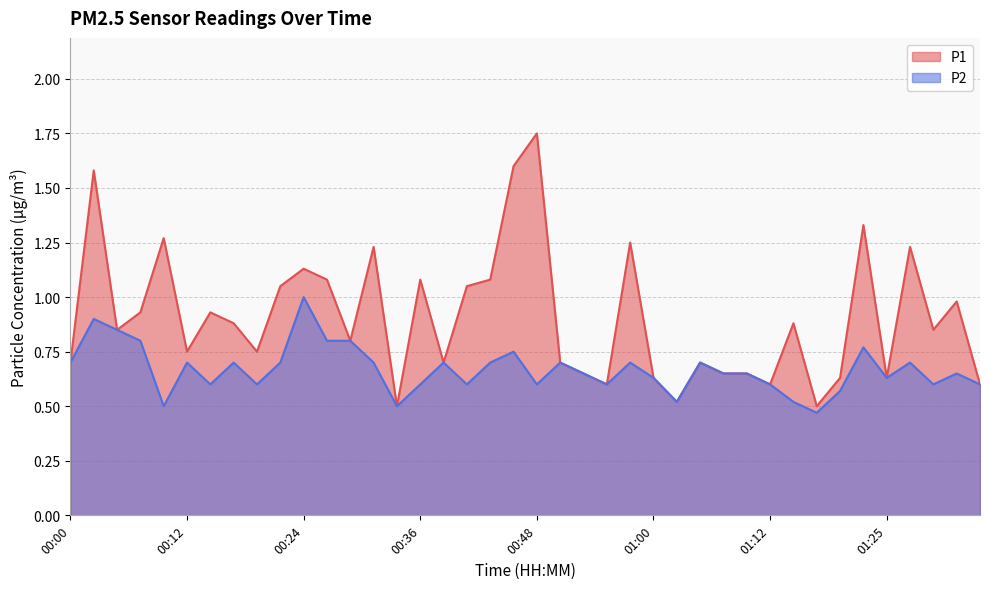

At which label does P1 reach its minimum?

00:34